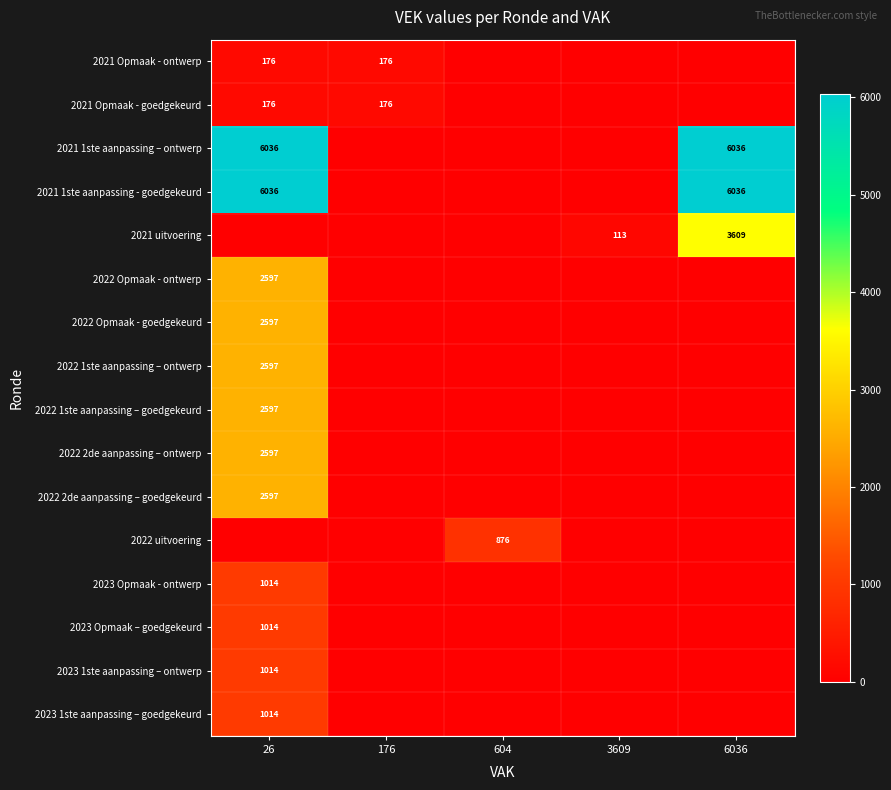

The 2023 Opmaak - ontwerp series shows 1340 at 26. True or false?

False